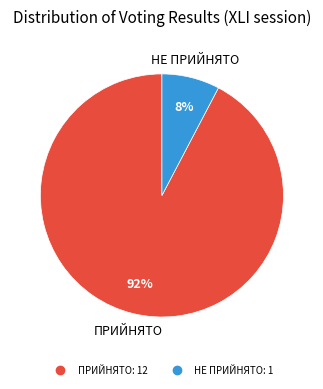

Is there any slice that represents more than half of the pie?

Yes